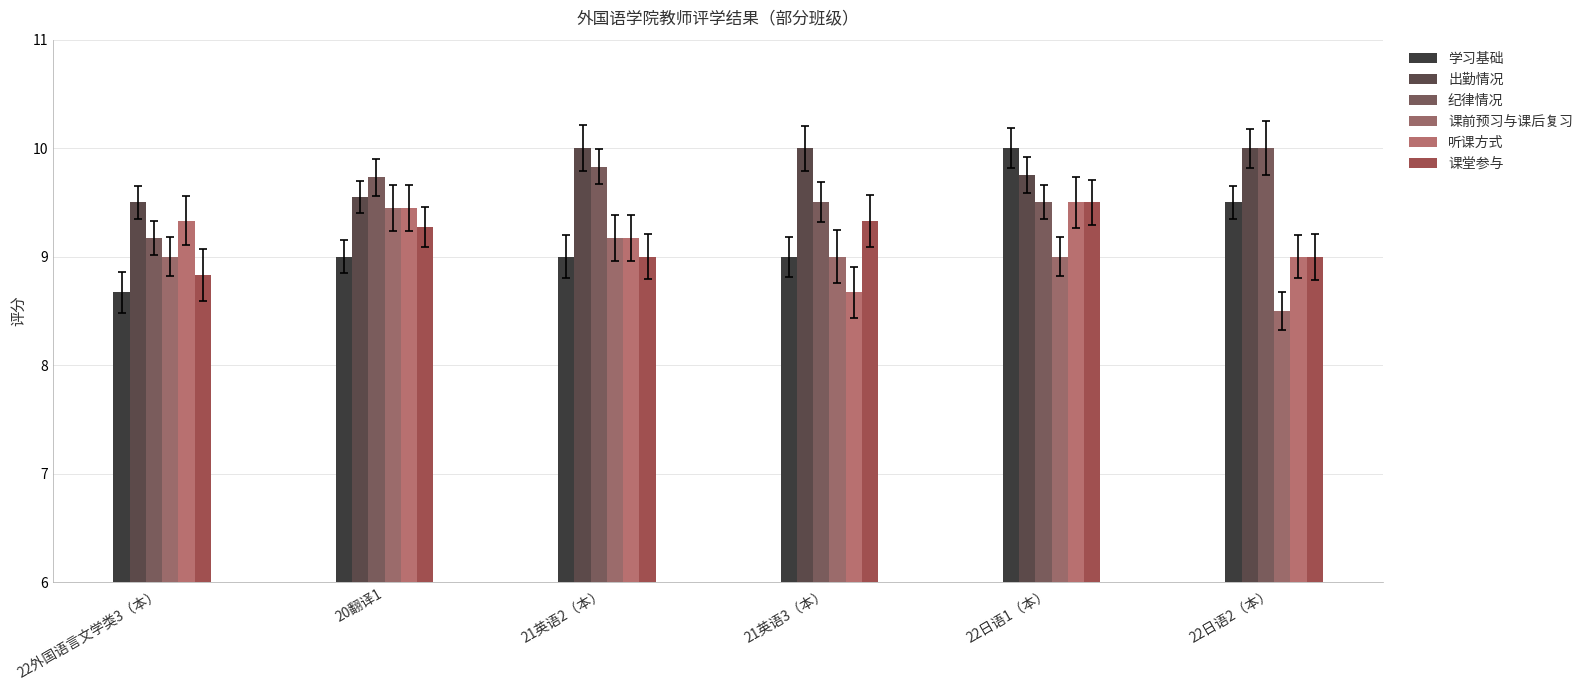

What is the approximate value of 纪律情况 at 21英语3（本）?

9.5